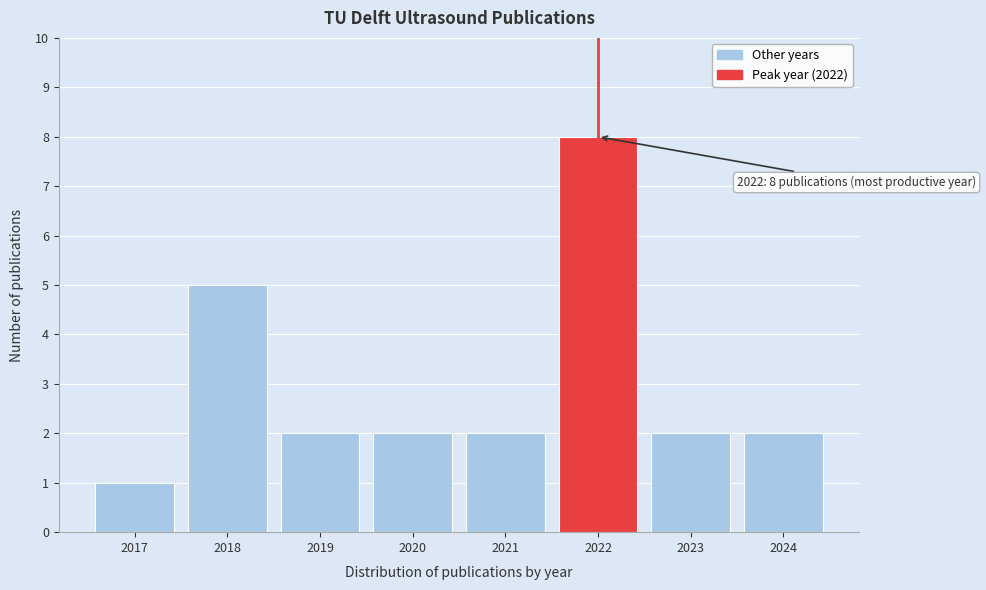

Reading left to right, extract all data points from this chart.

1	5	2	2	2	8	2	2